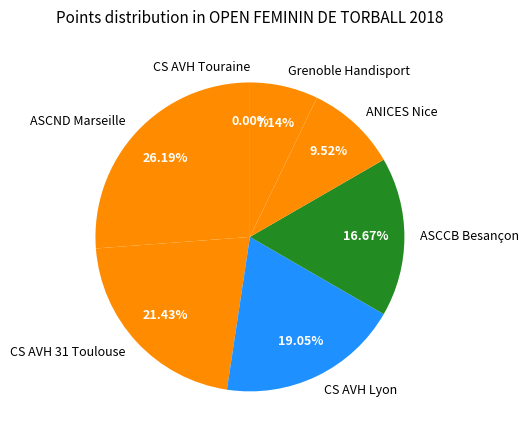

To the nearest percent, what percentage of the pie is ASCND Marseille?

26%